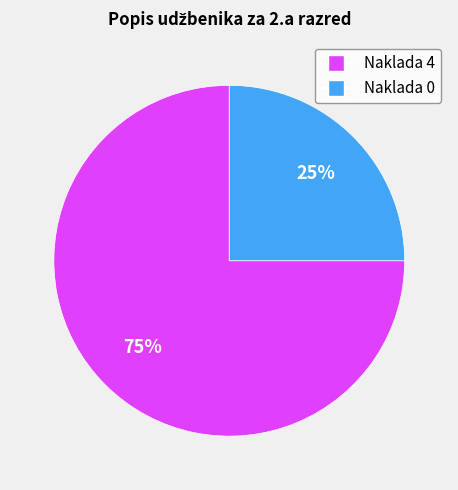

How many segments does this pie chart have?

2